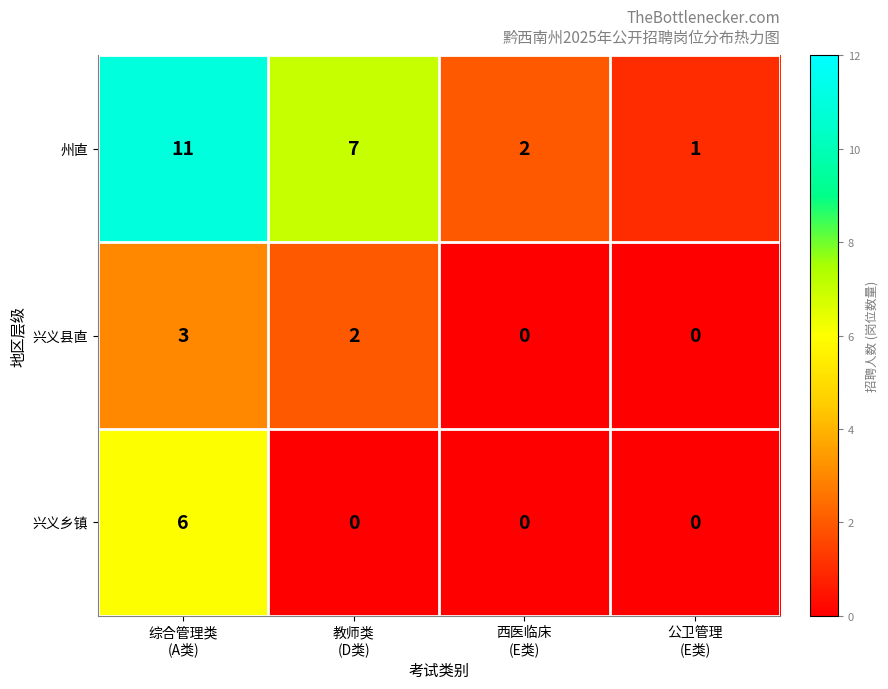

Which series changed the most between 西医临床
(E类) and 公卫管理
(E类)?

州直